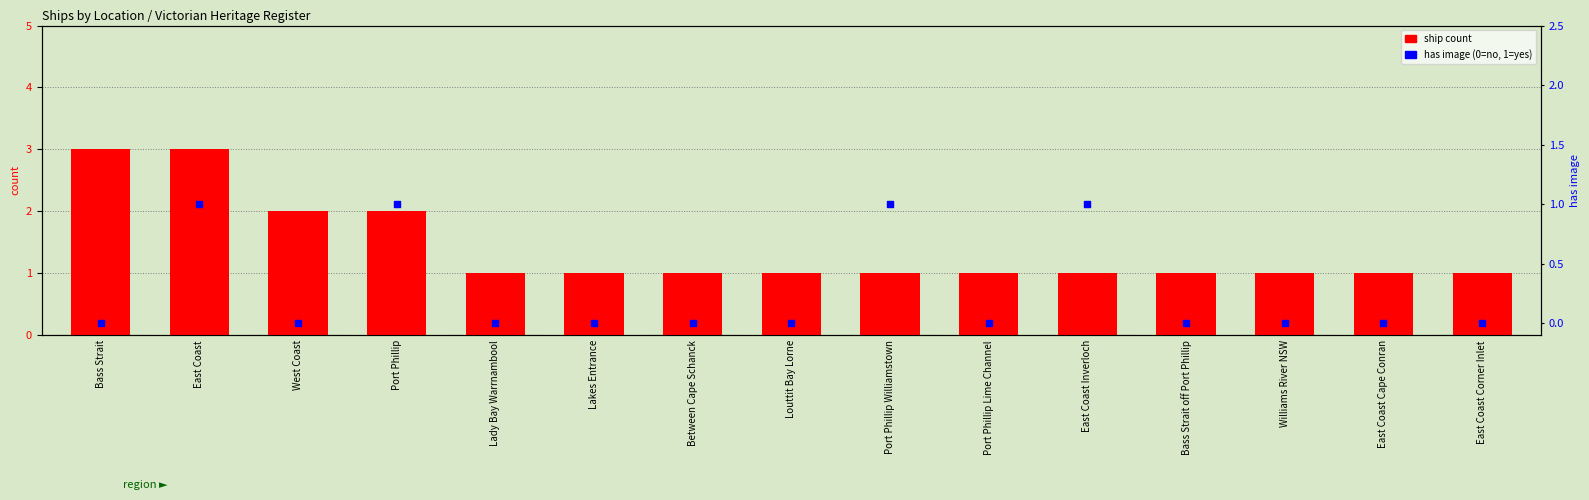

Which series has the largest Y range (max minus min)?

ship count